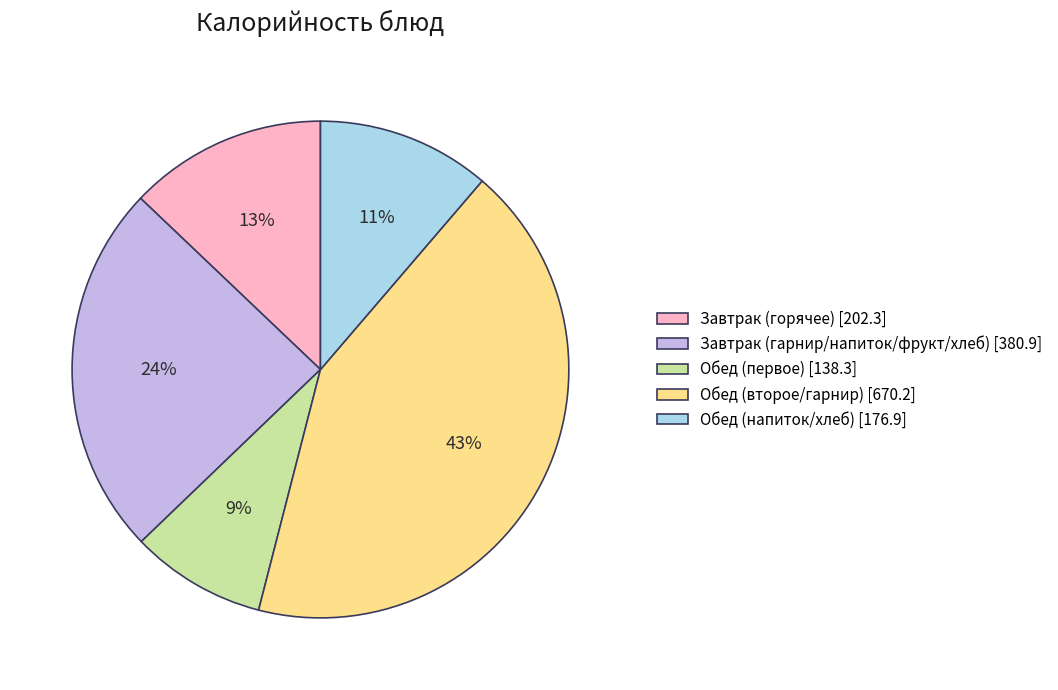

Is it true that Обед (напиток/хлеб) [176.9] is 11% of the pie?

True